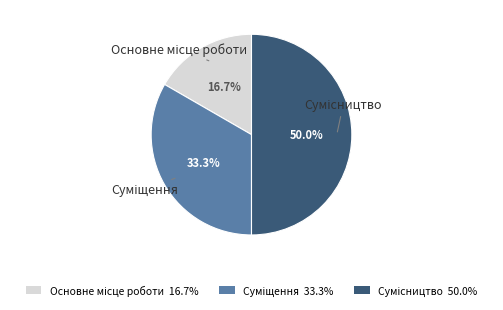

How many slices are in this pie chart?

3